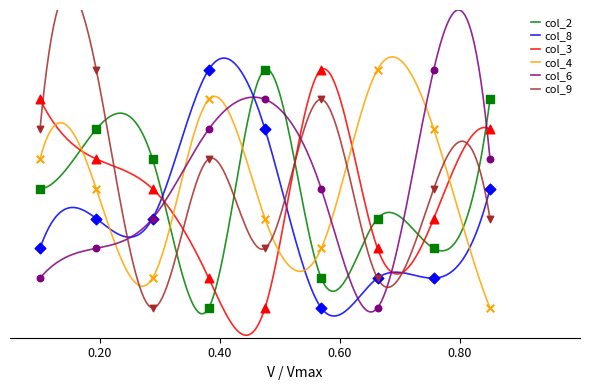

At which category is the sum across all series the highest?

2